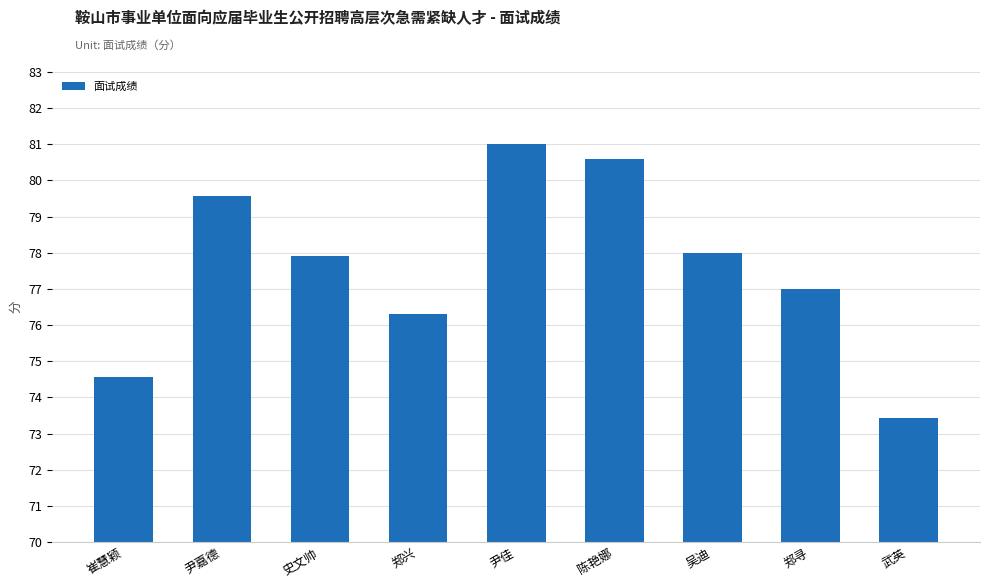

What is the label of the 8th bar from the right?

尹嘉德